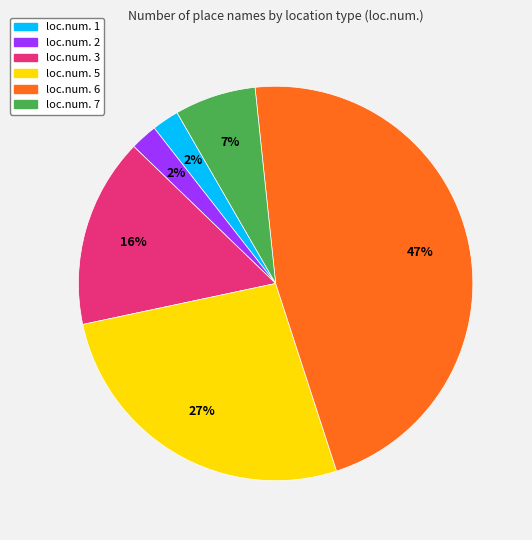

How many slices are in this pie chart?

6